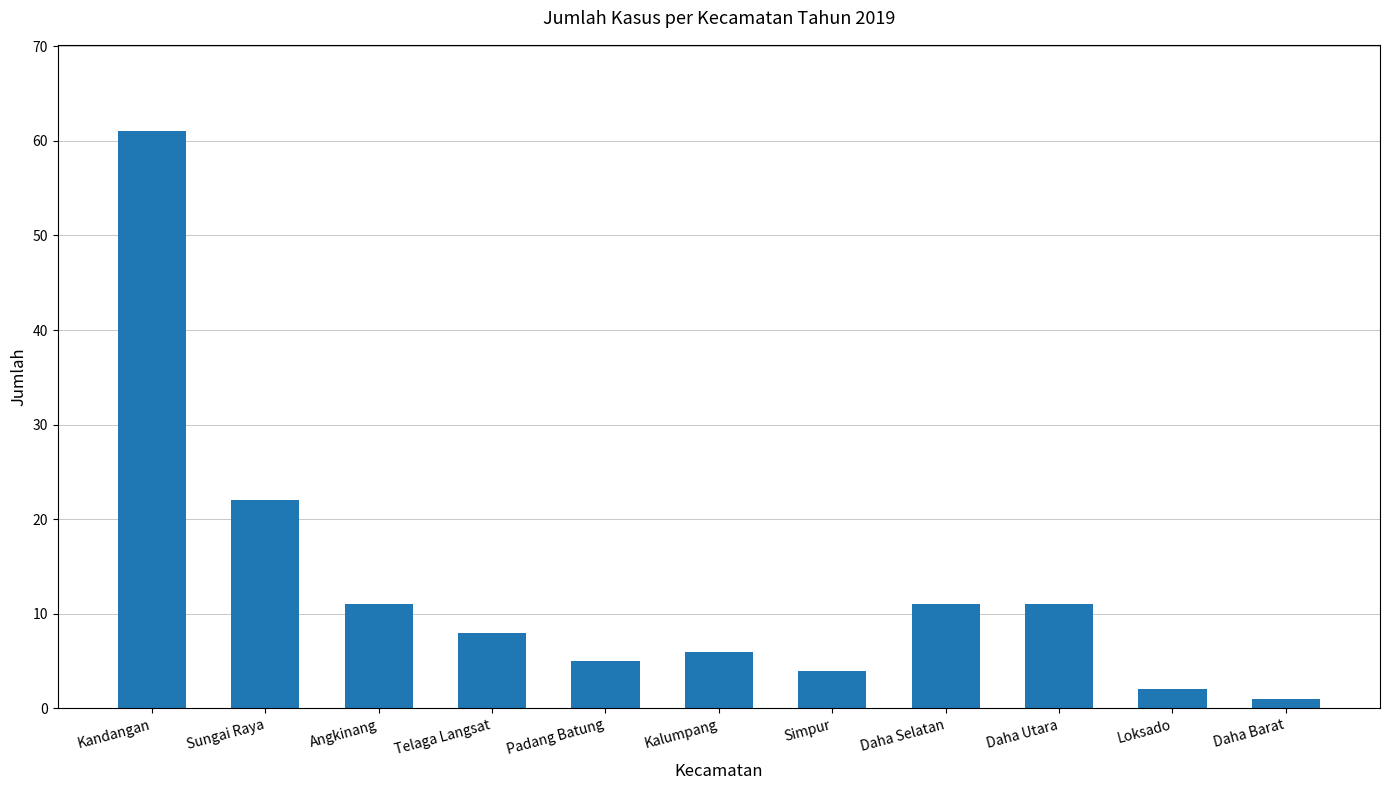

The chart shows a value of 6 at Daha Selatan. True or false?

False